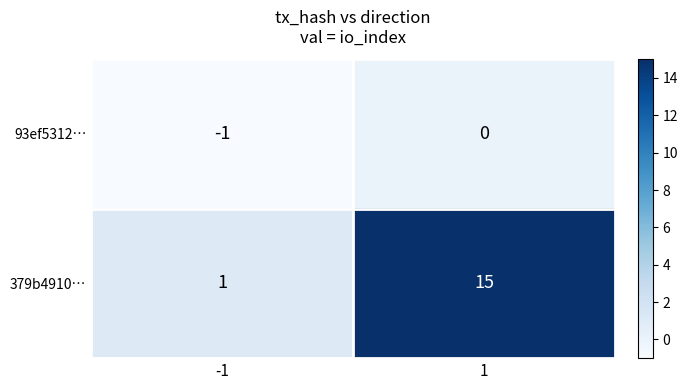

What is the maximum value shown in the chart?

15